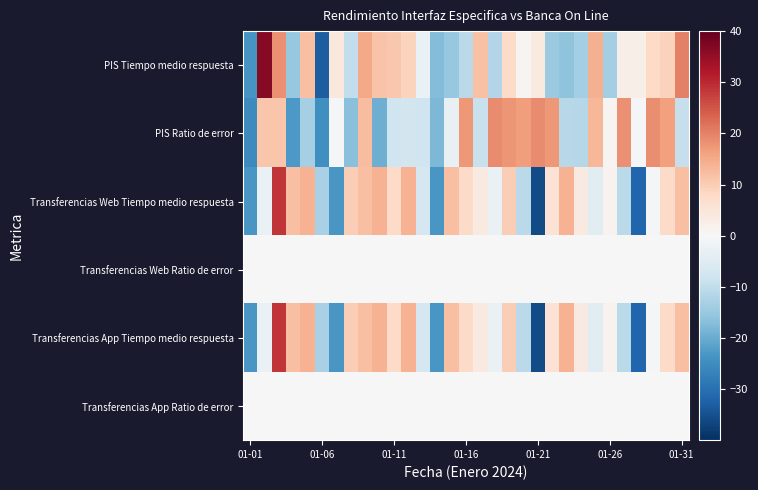

Count the number of categories in the chart.

31